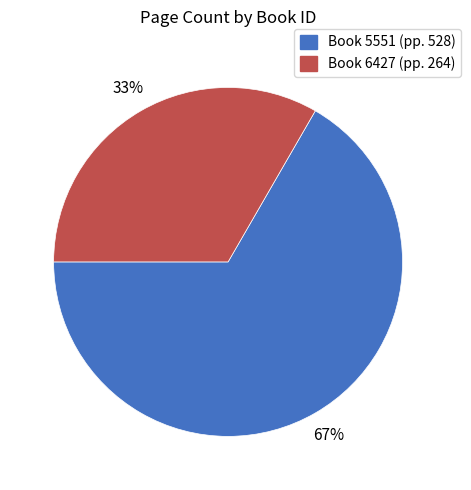

To the nearest percent, what is the average slice percentage?

50%